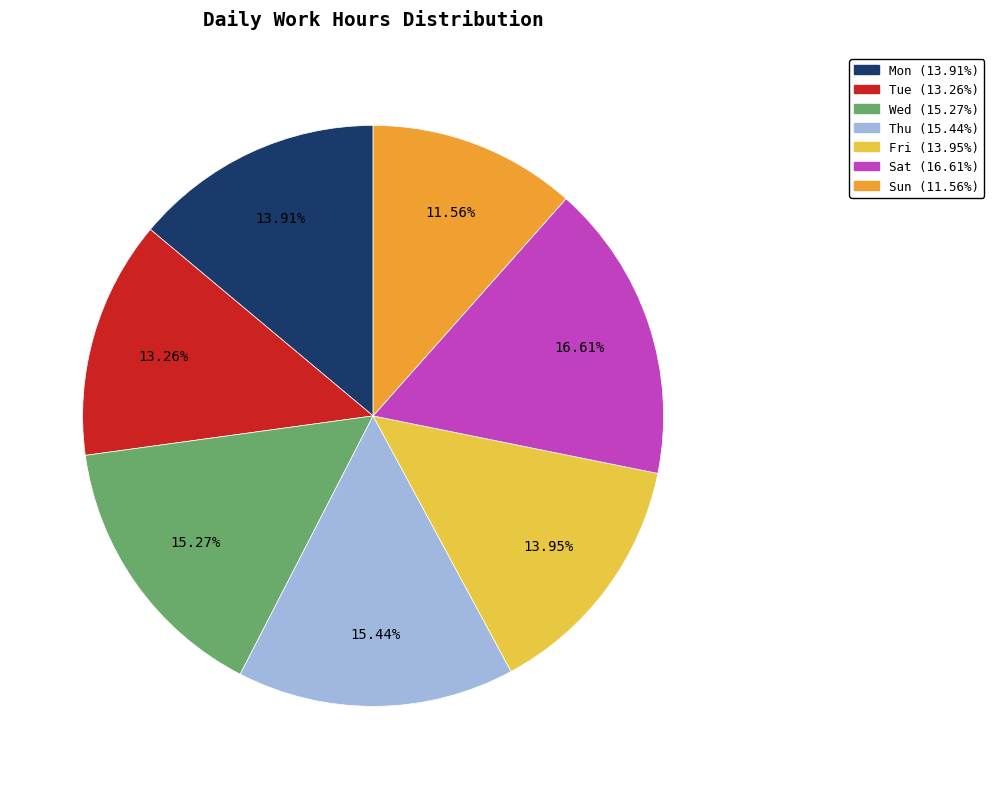

The Thu slice represents 1% of the pie. True or false?

False